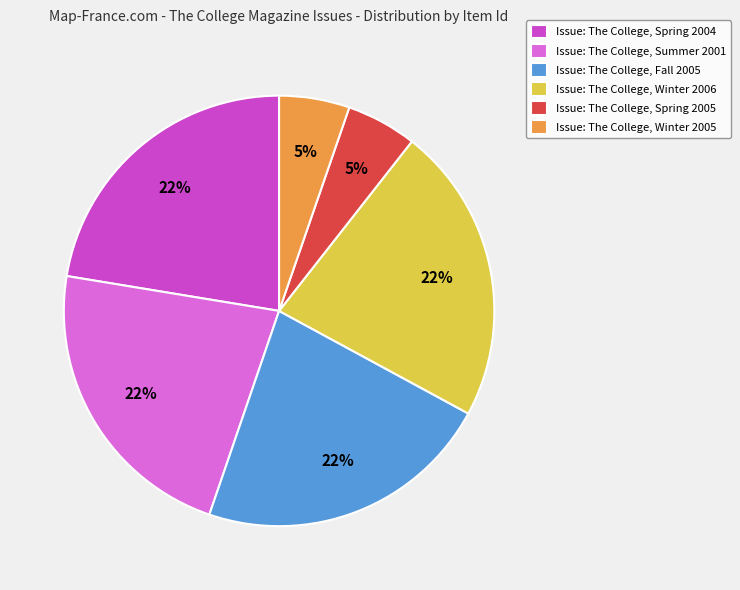

Which has a higher value, Issue: The College, Winter 2005 or Issue: The College, Fall 2005?

Issue: The College, Fall 2005